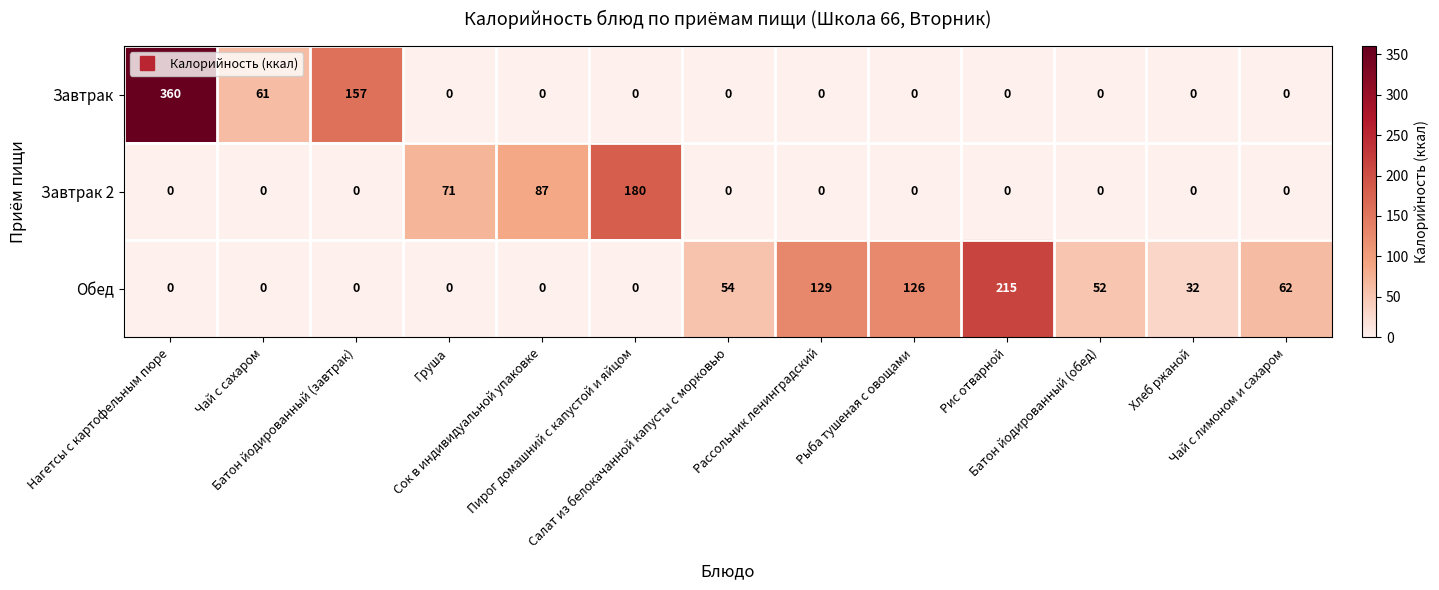

What is the difference between the second highest and second lowest values in the Завтрак series?

157